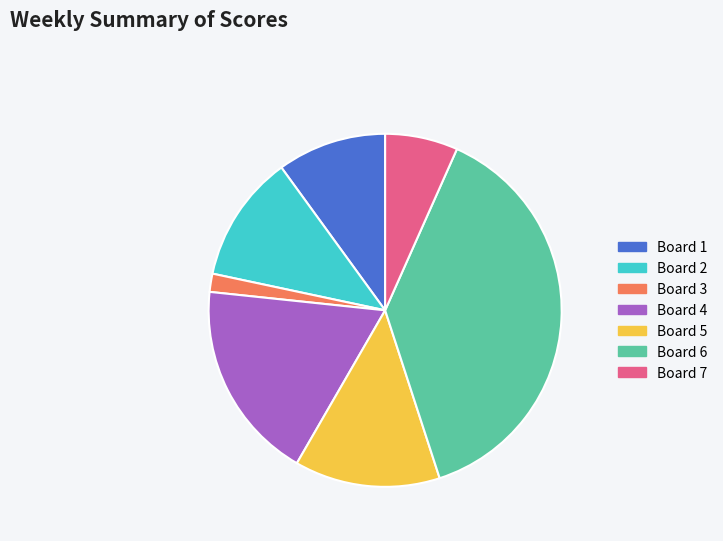

Between Board 5 and Board 2, which is larger?

Board 5